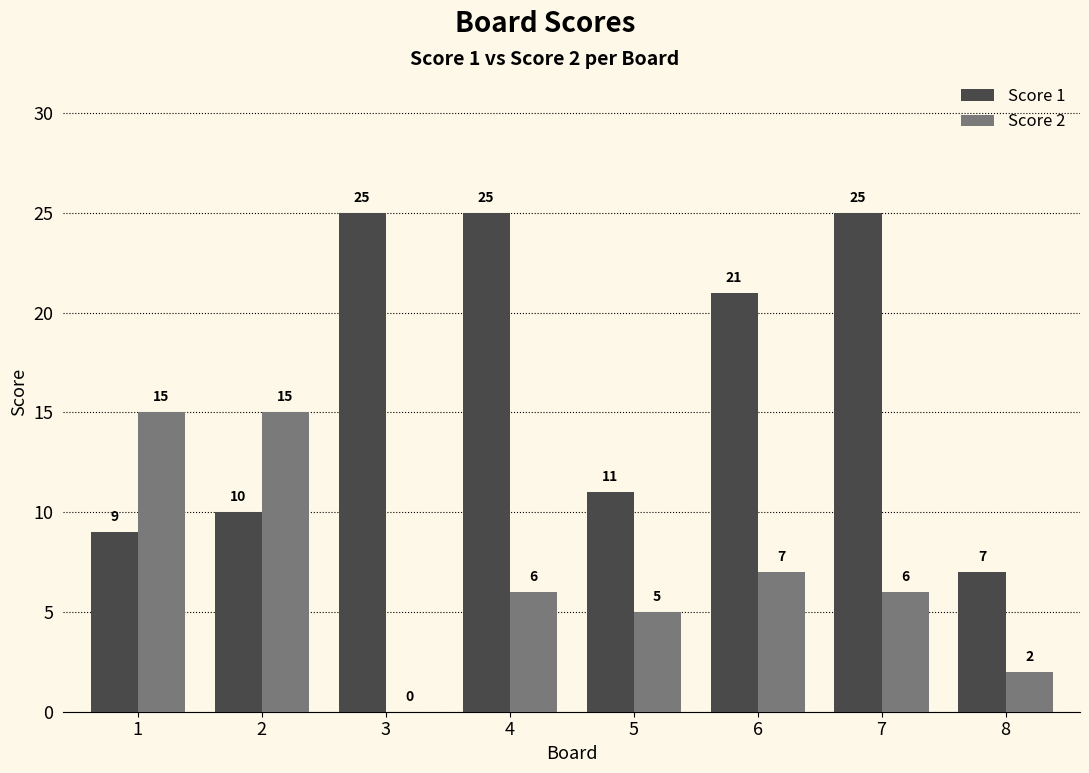

What is the maximum value shown in the chart?

25